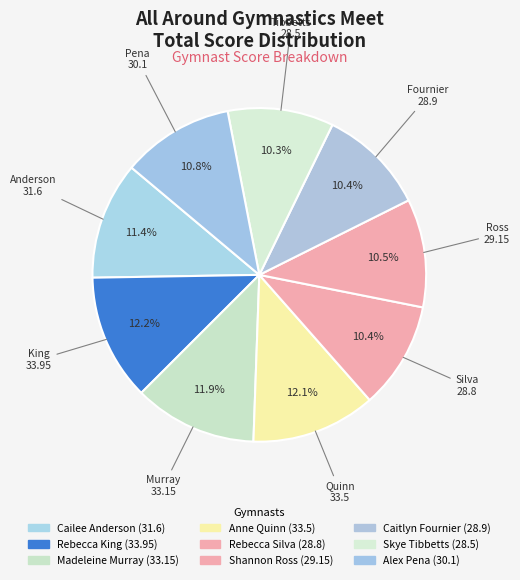

How many slices are in this pie chart?

9